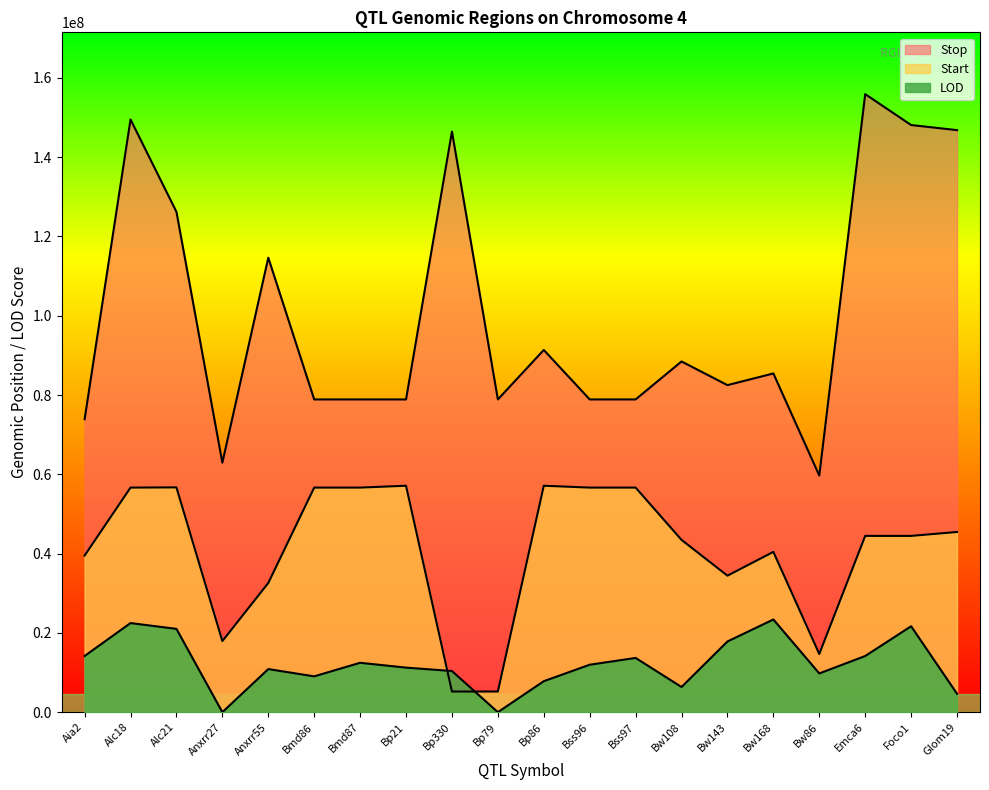

The value of LOD at Anxrr55 is 10872767.0. True or false?

True